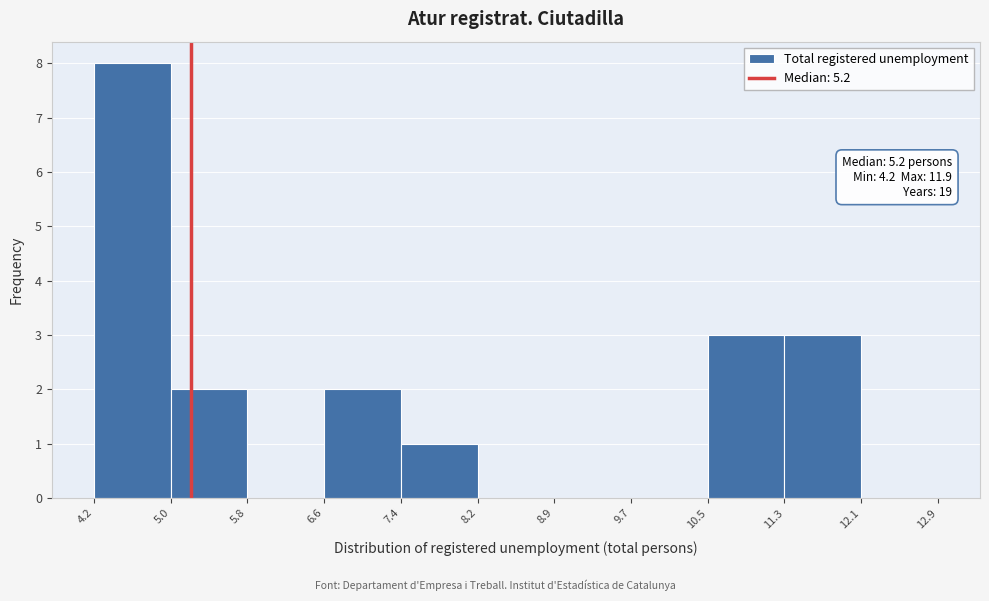

Over which range of the x-axis is the bar tallest?

4.2 to 5.0